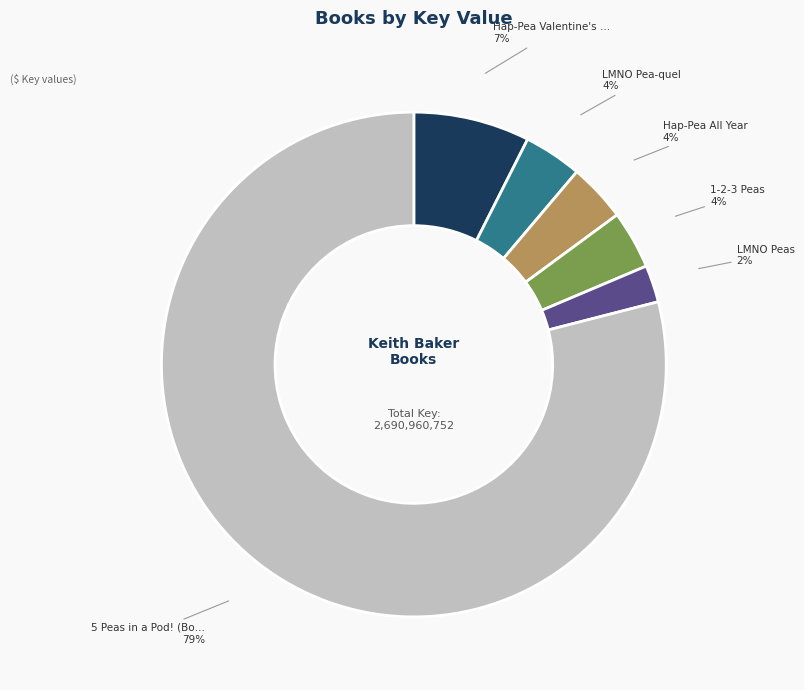

Is there a majority slice in this chart?

Yes